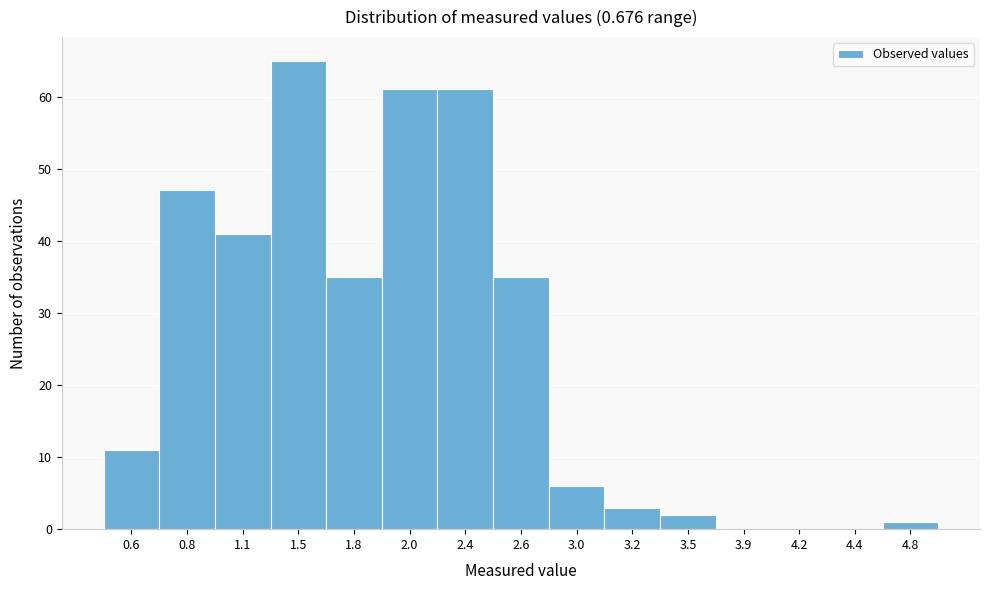

Reading left to right, transcribe all the data shown in this chart.

0.6=11	0.8=47	1.1=41	1.5=65	1.8=35	2.0=61	2.4=61	2.6=35	3.0=6	3.2=3	3.5=2	3.9=0	4.2=0	4.4=0	4.8=1